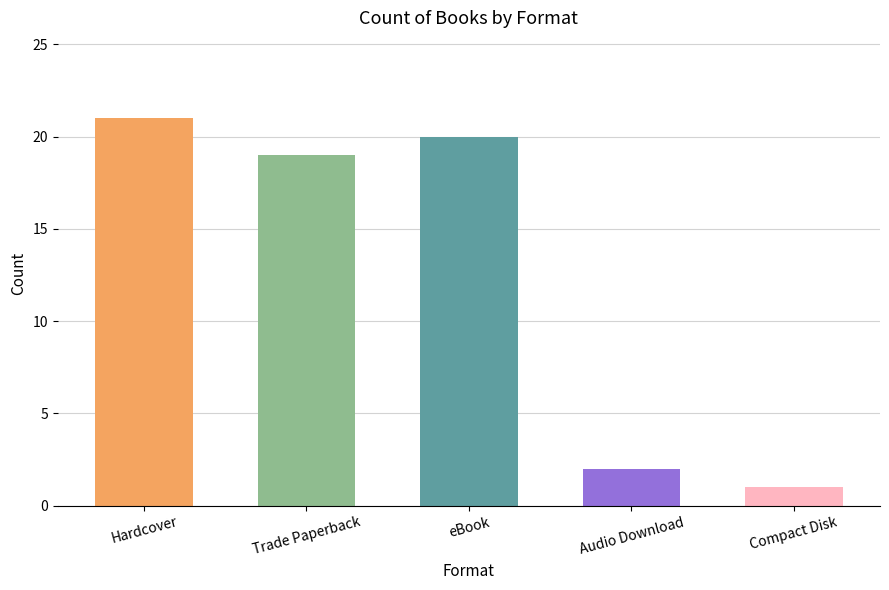

Rank the categories by value from highest to lowest.

Hardcover, eBook, Trade Paperback, Audio Download, Compact Disk